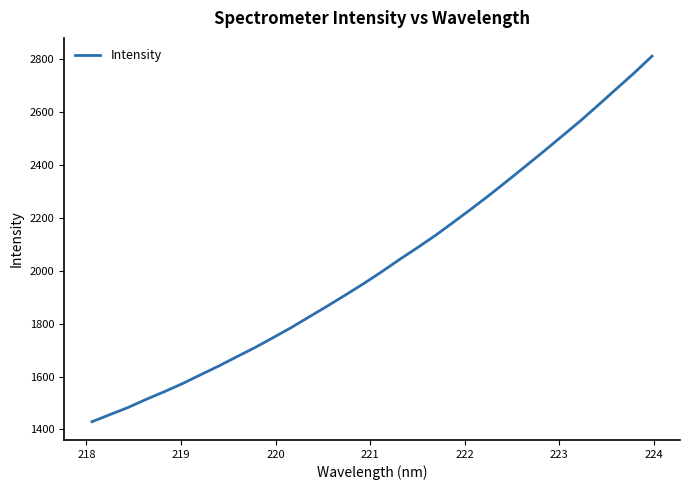

What is the minimum value shown in the chart?

1429.4